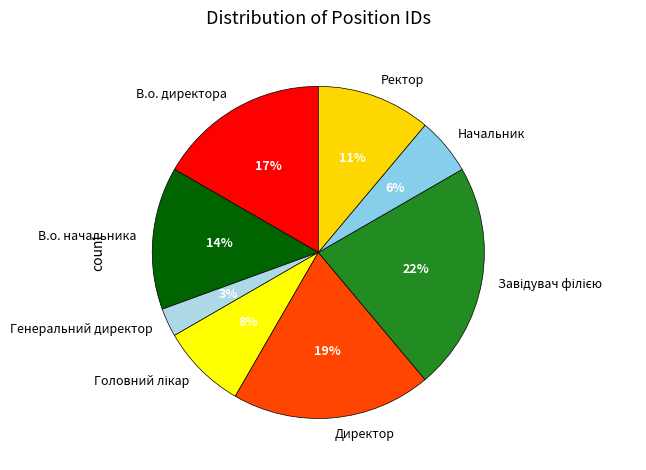

Approximately how many times larger is the value at Начальник compared to В.о. начальника?

0.4